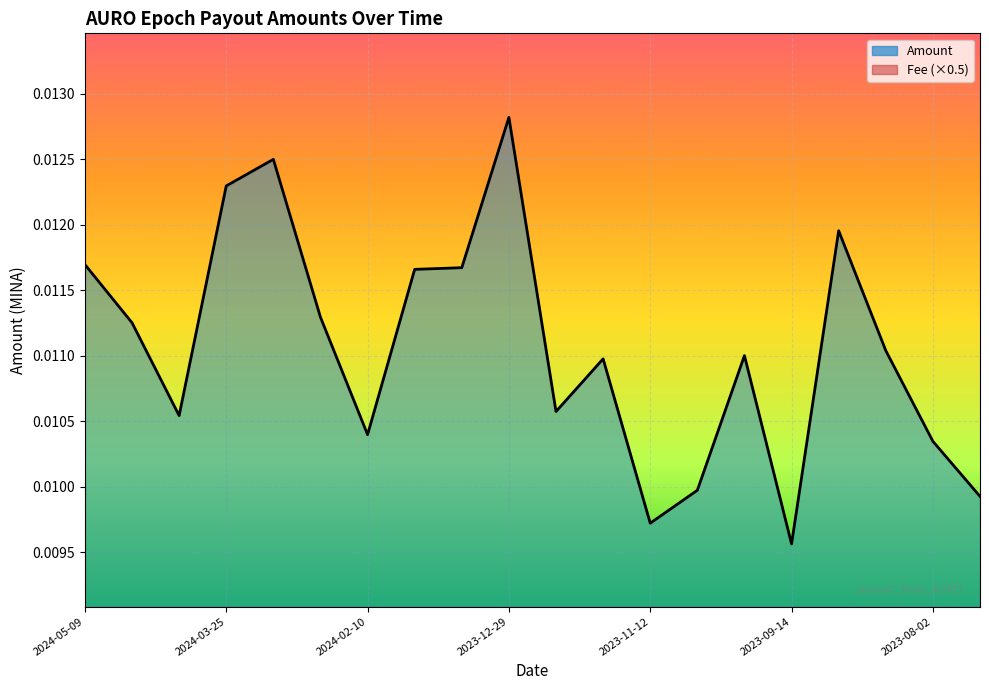

True or false: Fee (×0.5) and Amount intersect in this chart.

False